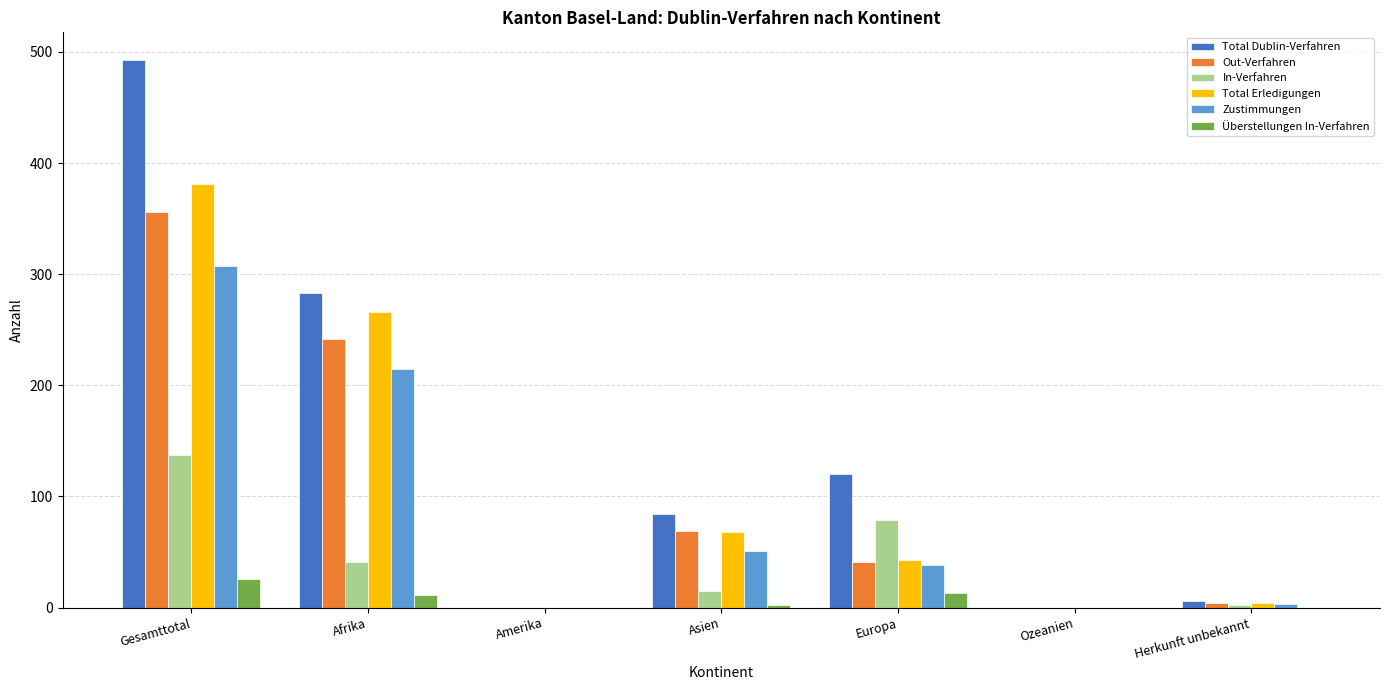

What is the sum of the Total Erledigungen values at Amerika and Gesamttotal?

381